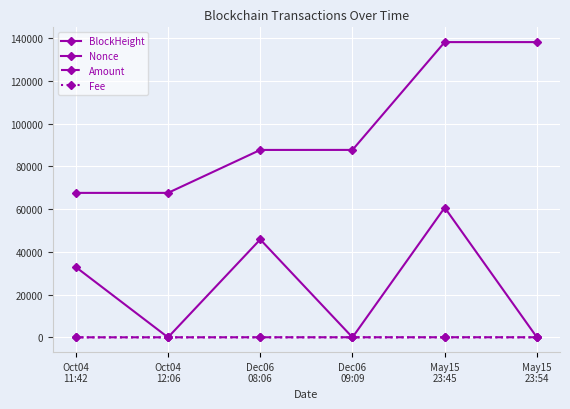

At May15
23:54, list the series in order from smallest to largest.

Fee, Nonce, Amount, BlockHeight